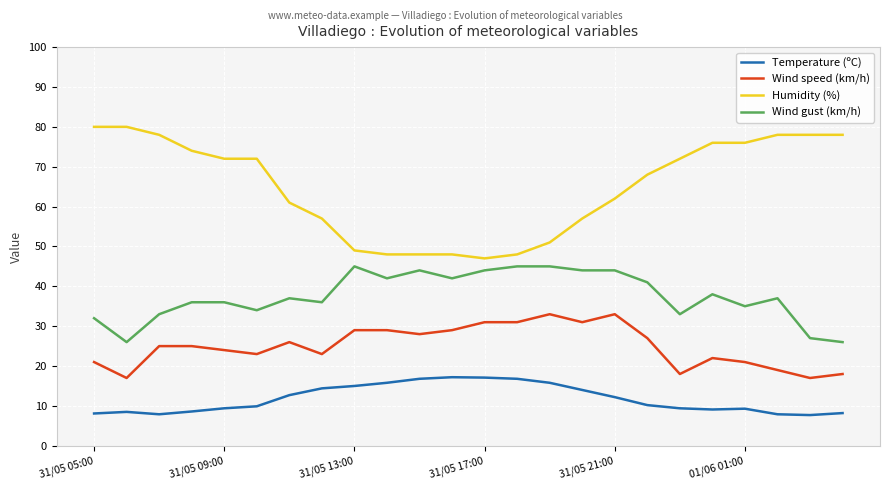

What is the smallest value displayed?

7.7